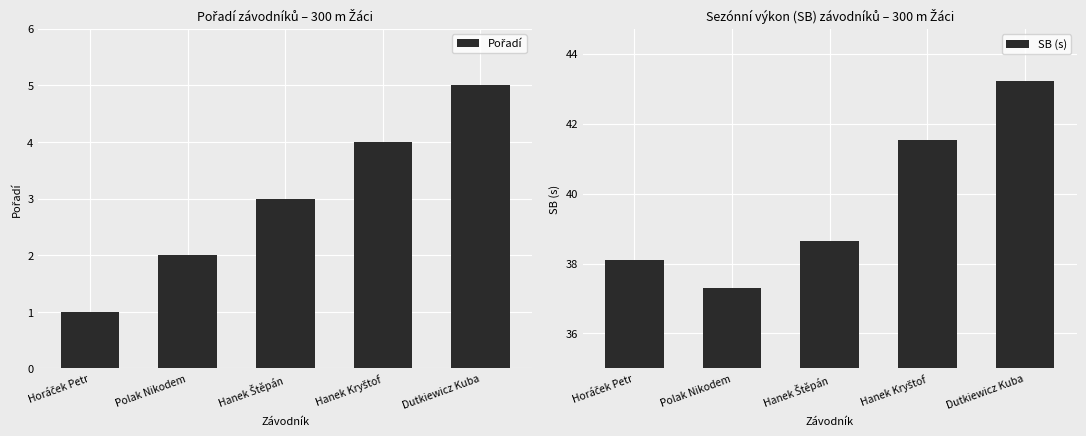

What is the difference between the maximum and minimum values in the SB (s) series?

5.9